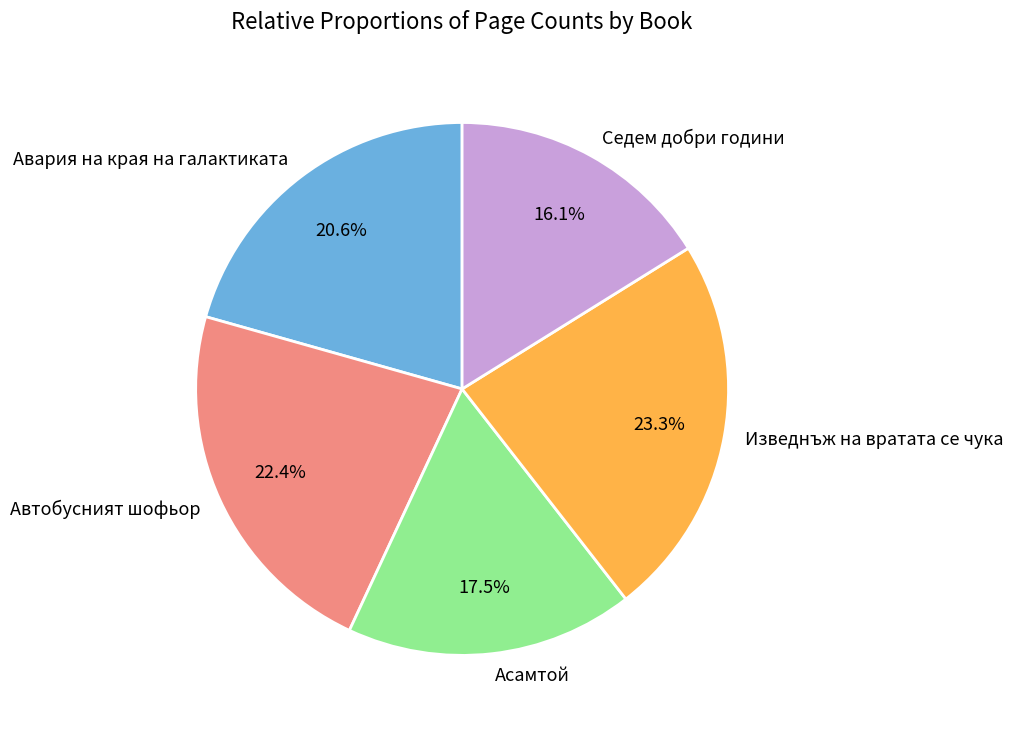

What is the largest slice in the pie chart?

Изведнъж на вратата се чука